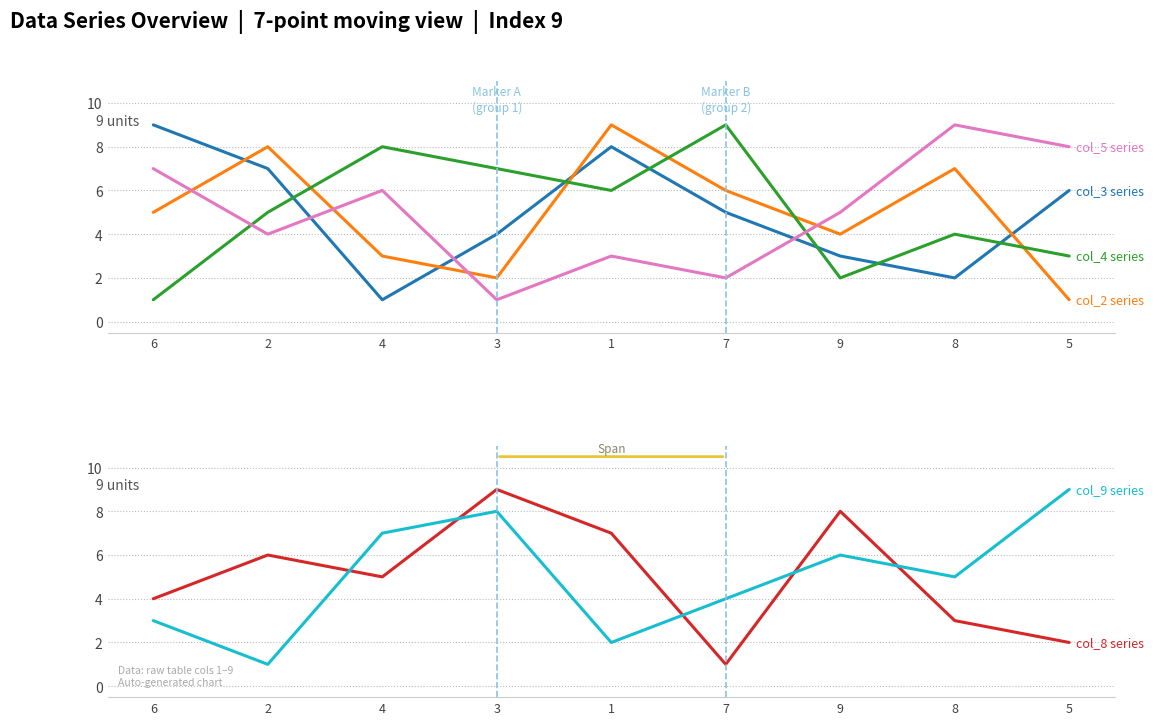

Reading right to left, transcribe all the data shown in this chart.

col_3: 5=6	8=2	9=3	7=5	1=8	3=4	4=1	2=7	6=9
col_2: 5=1	8=7	9=4	7=6	1=9	3=2	4=3	2=8	6=5
col_4: 5=3	8=4	9=2	7=9	1=6	3=7	4=8	2=5	6=1
col_5: 5=8	8=9	9=5	7=2	1=3	3=1	4=6	2=4	6=7
col_8: 5=2	8=3	9=8	7=1	1=7	3=9	4=5	2=6	6=4
col_9: 5=9	8=5	9=6	7=4	1=2	3=8	4=7	2=1	6=3